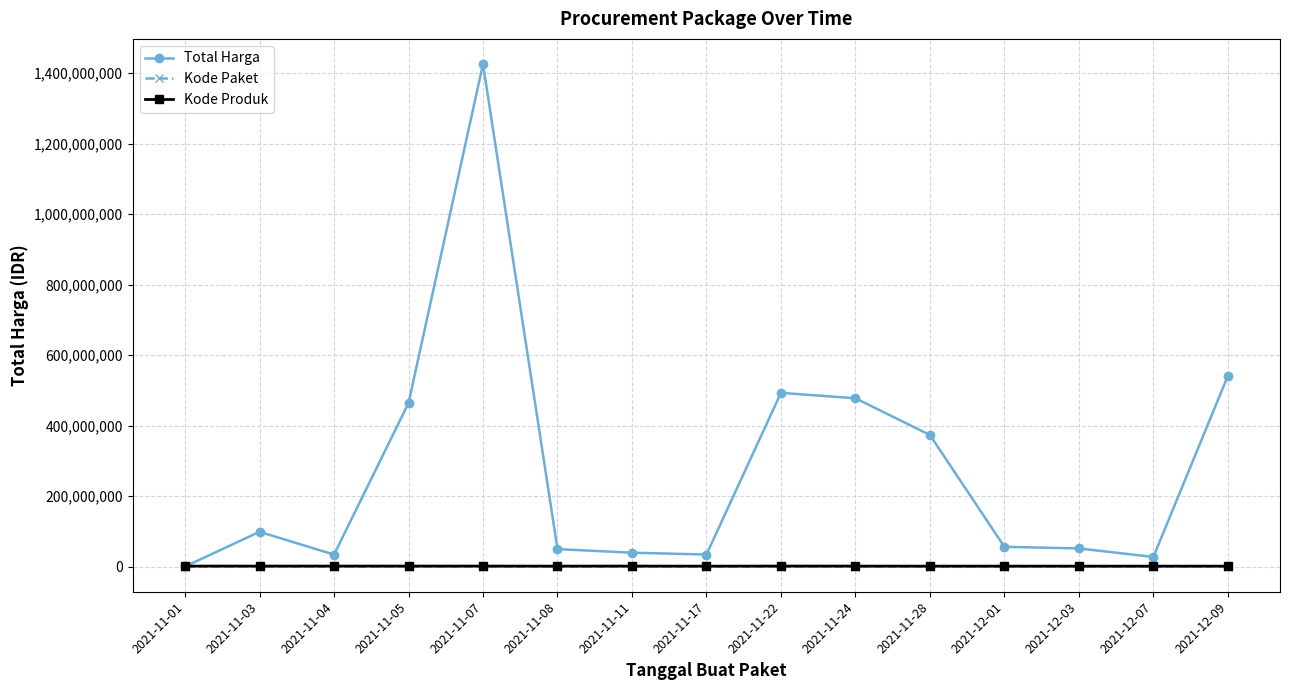

What is the spread (max minus min) of values at 2021-11-05?

463988448